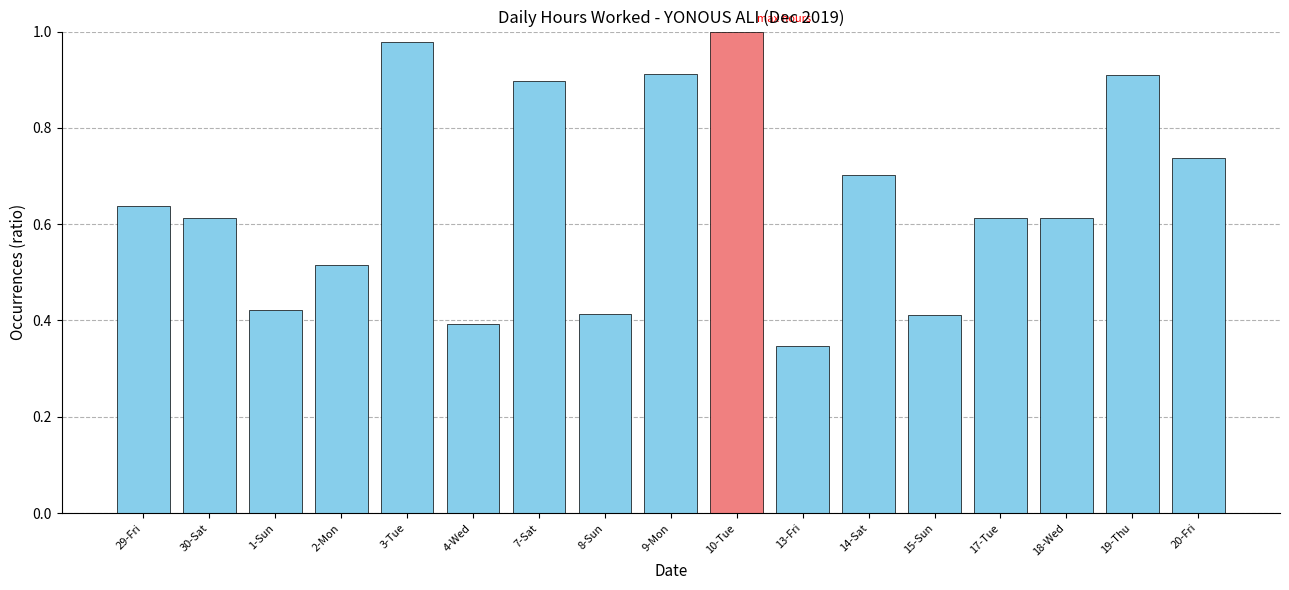

What is the label of the 5th bar from the right?

15-Sun